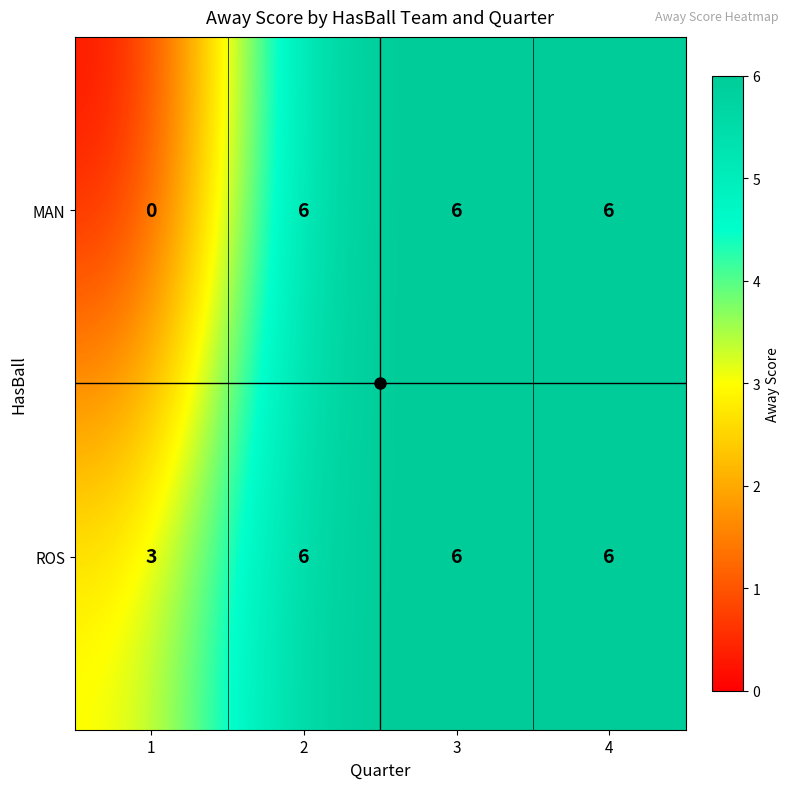

Is it true that ROS equals 6 at 3?

True